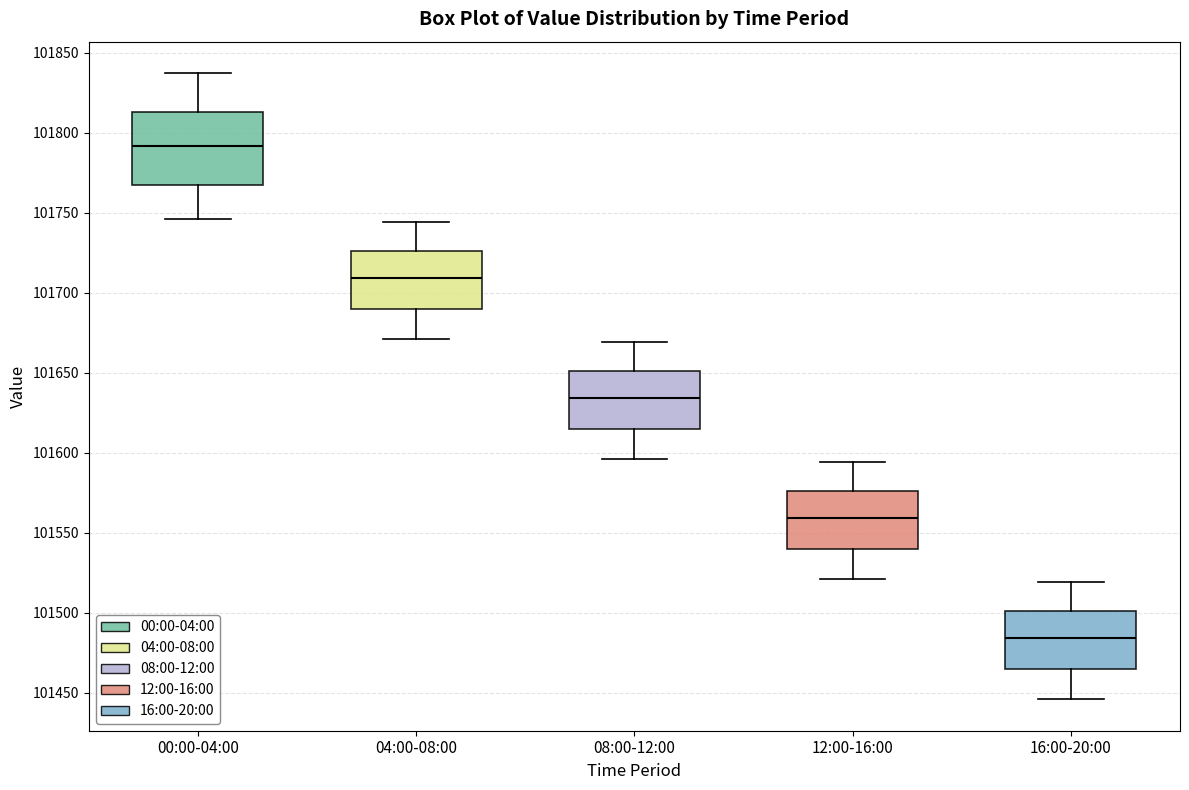

Reading left to right, read every box against the y-axis: the position of its median line, the range the box covers, and the ends of its whiskers. The values are not printed on the chart, so give them approximately, as read against the axis.

00:00-04:00: median 101790, box 101765 to 101815, whiskers 101745 to 101835
04:00-08:00: median 101710, box 101690 to 101725, whiskers 101670 to 101745
08:00-12:00: median 101635, box 101615 to 101650, whiskers 101595 to 101670
12:00-16:00: median 101560, box 101540 to 101575, whiskers 101520 to 101595
16:00-20:00: median 101485, box 101465 to 101500, whiskers 101445 to 101520